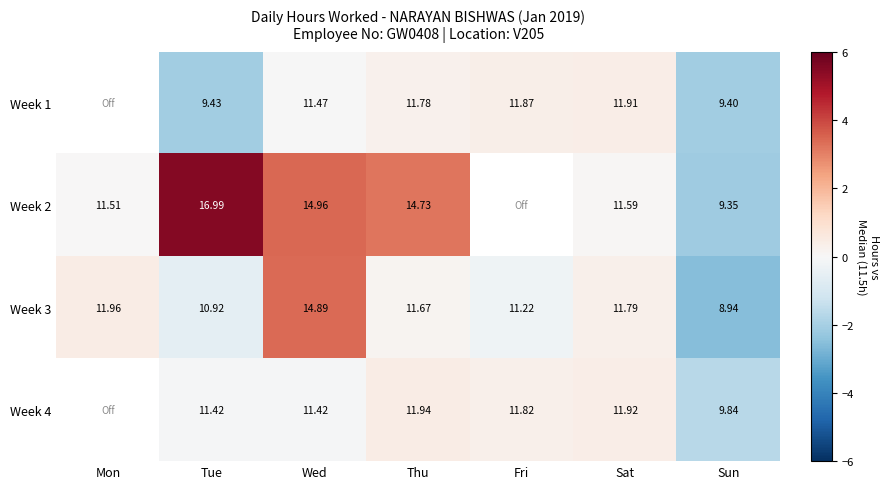

Which category has the lowest value in the Week 3 series?

Sun